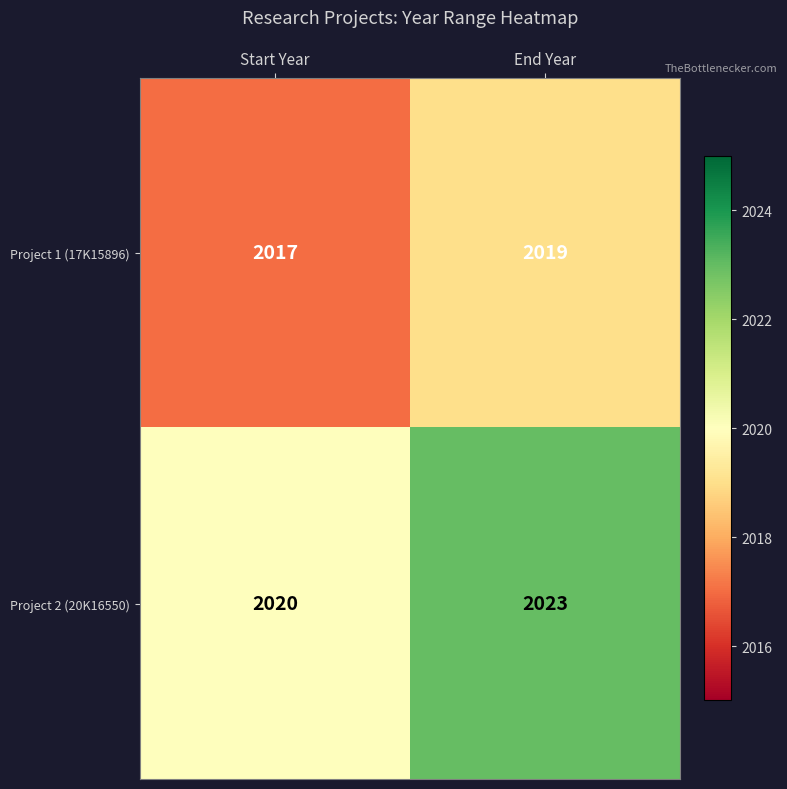

Which series changed the most between Start Year and End Year?

Project 2 (20K16550)